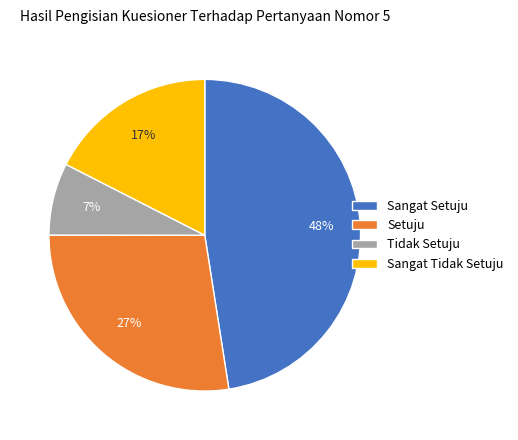

What is the ratio of the value at Tidak Setuju to the value at Setuju?

0.3